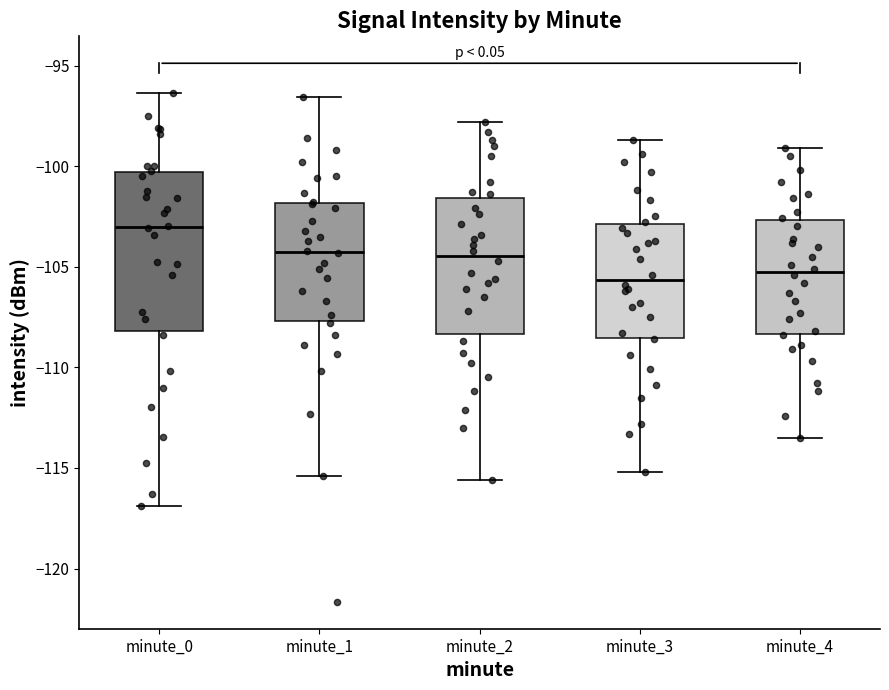

Reading left to right, read every box against the y-axis: the position of its median line, the range the box covers, and the ends of its whiskers. The values are not printed on the chart, so give them approximately, as read against the axis.

minute_0: median -103.0, box -108.0 to -100.5, whiskers -117.0 to -96.5
minute_1: median -104.5, box -107.5 to -102.0, whiskers -115.5 to -96.5
minute_2: median -104.5, box -108.5 to -101.5, whiskers -115.5 to -98.0
minute_3: median -105.5, box -108.5 to -103.0, whiskers -115.0 to -98.5
minute_4: median -105.0, box -108.5 to -102.5, whiskers -113.5 to -99.0